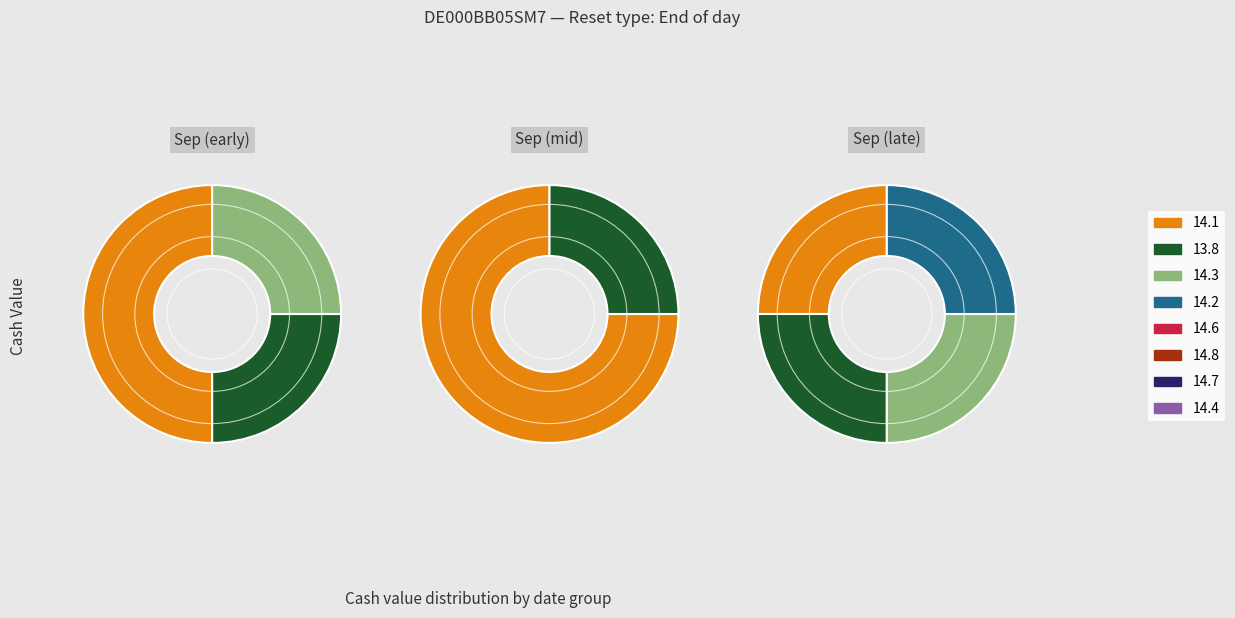

What percentage do 2025-09-19 and 2025-09-10 together represent?

16.7%